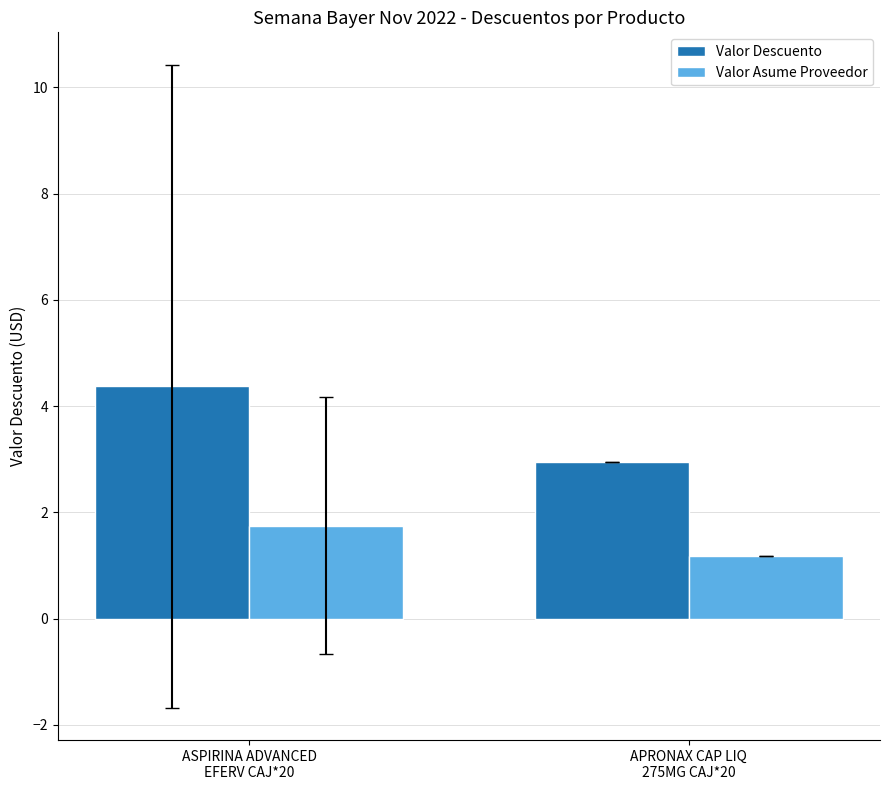

At how many categories does at least one series exceed 4?

1